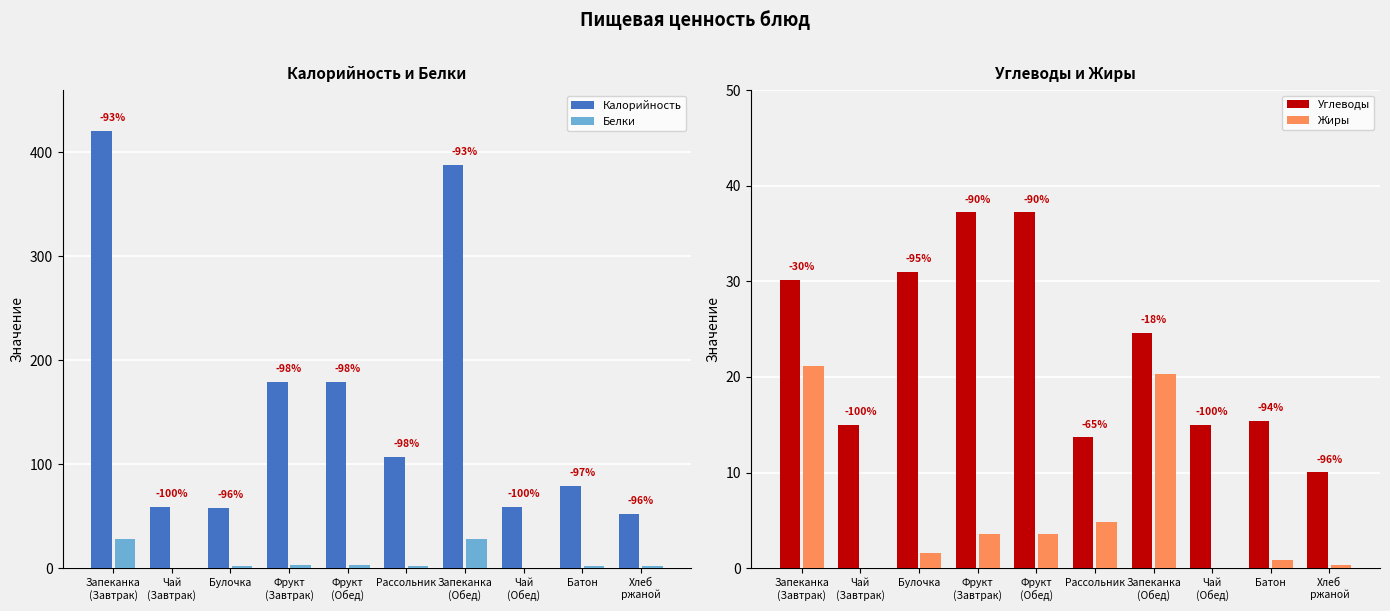

Reading right to left, what are all the values shown in this chart?

Калорийность: 52.2	78.6	58.8	387.5	107.1	178.8	178.8	58.0	58.8	420.3
Белки: 2.0	2.3	0.2	27.7	2.2	2.9	2.9	2.0	0.2	28.4
Углеводы: 10.0	15.4	15.0	24.6	13.7	37.2	37.2	31.0	15.0	30.1
Жиры: 0.4	0.9	0.0	20.3	4.8	3.5	3.5	1.6	0.0	21.1